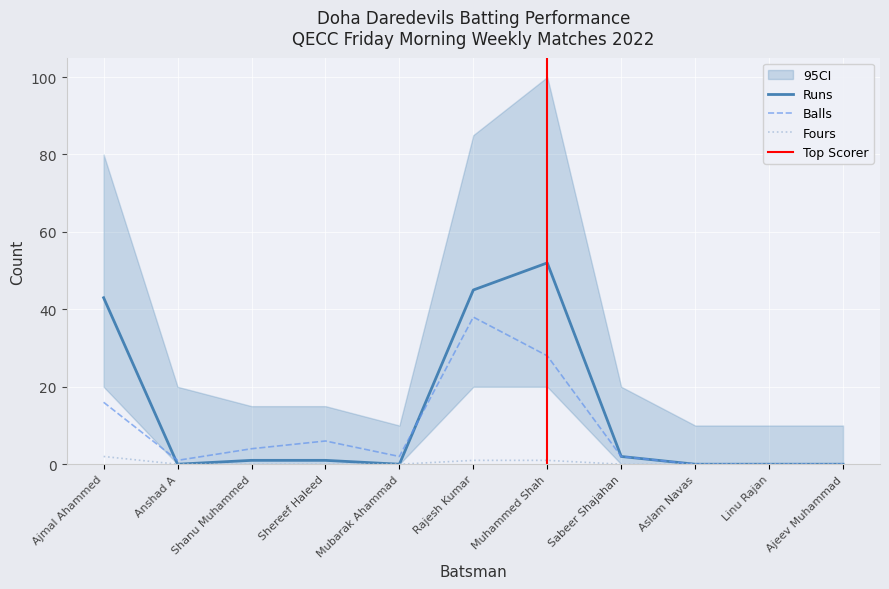

Which series has the widest spread of values?

Runs